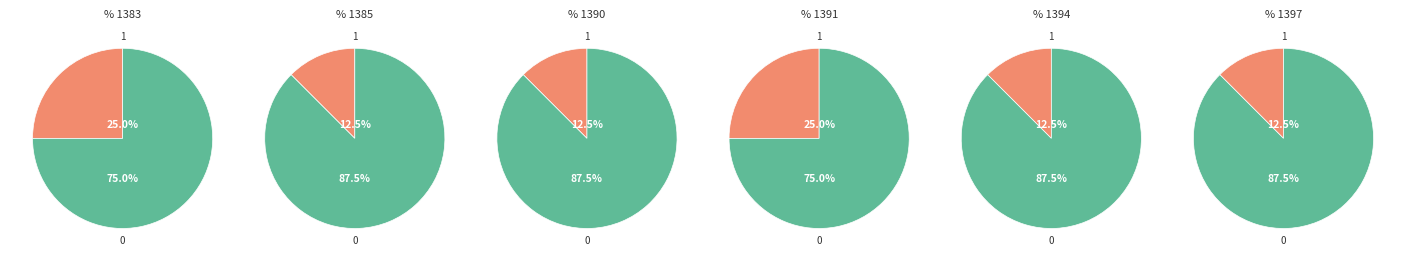

What percentage is the 1383 slice, to the nearest percent?

25%